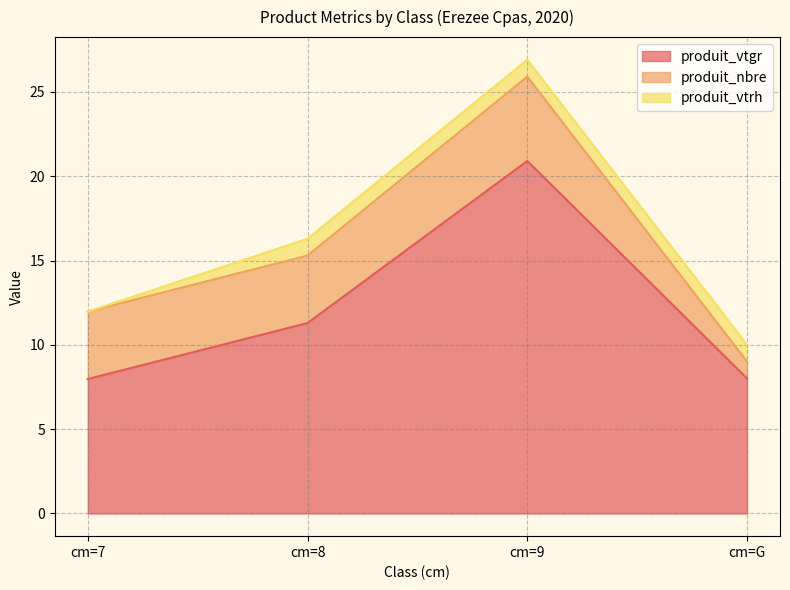

Reading left to right, what are all the values shown in this chart?

produit_vtgr: cm=7=8.0	cm=8=11.3	cm=9=20.9	cm=G=8.0
produit_nbre: cm=7=4.0	cm=8=4.0	cm=9=5.0	cm=G=1.0
produit_vtrh: cm=7=0.0	cm=8=1.0	cm=9=1.0	cm=G=1.0